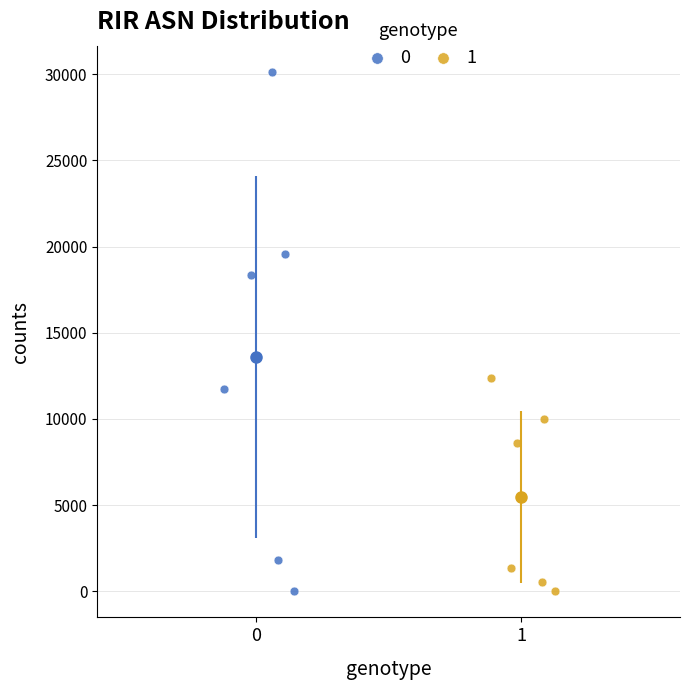

What are all the series names shown in the legend?

0, 1